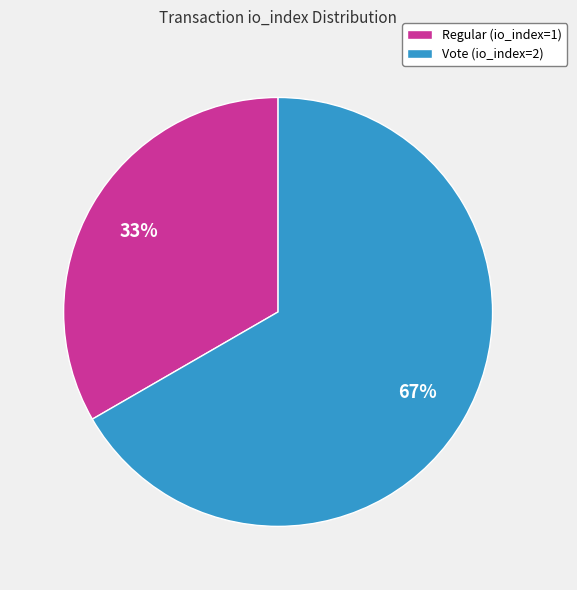

Which category has the smallest portion of the pie?

Regular (io_index=1)